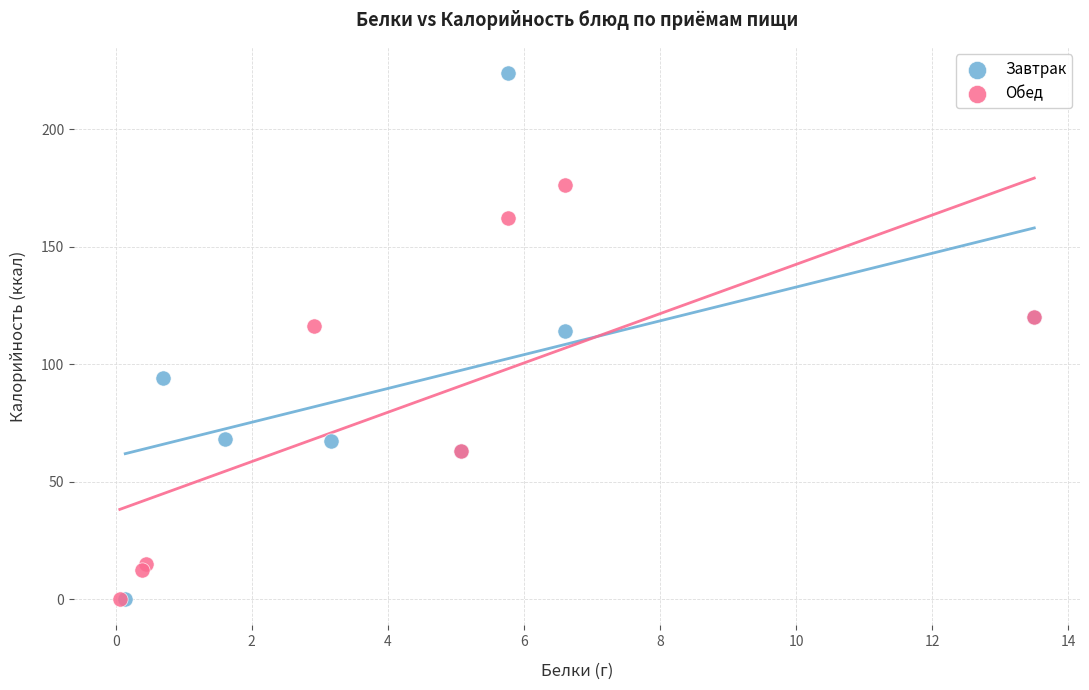

Which series has the largest Y range (max minus min)?

Завтрак